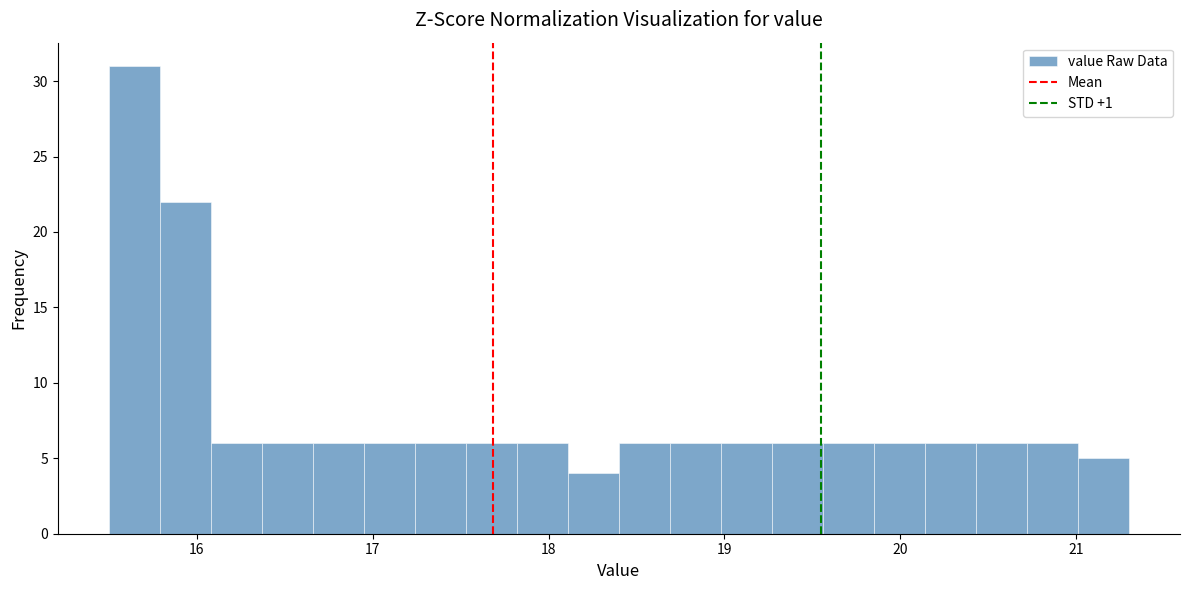

Around what value on the x-axis is the tallest bar? Give the approximate position of its centre, as read against the axis.

15.6